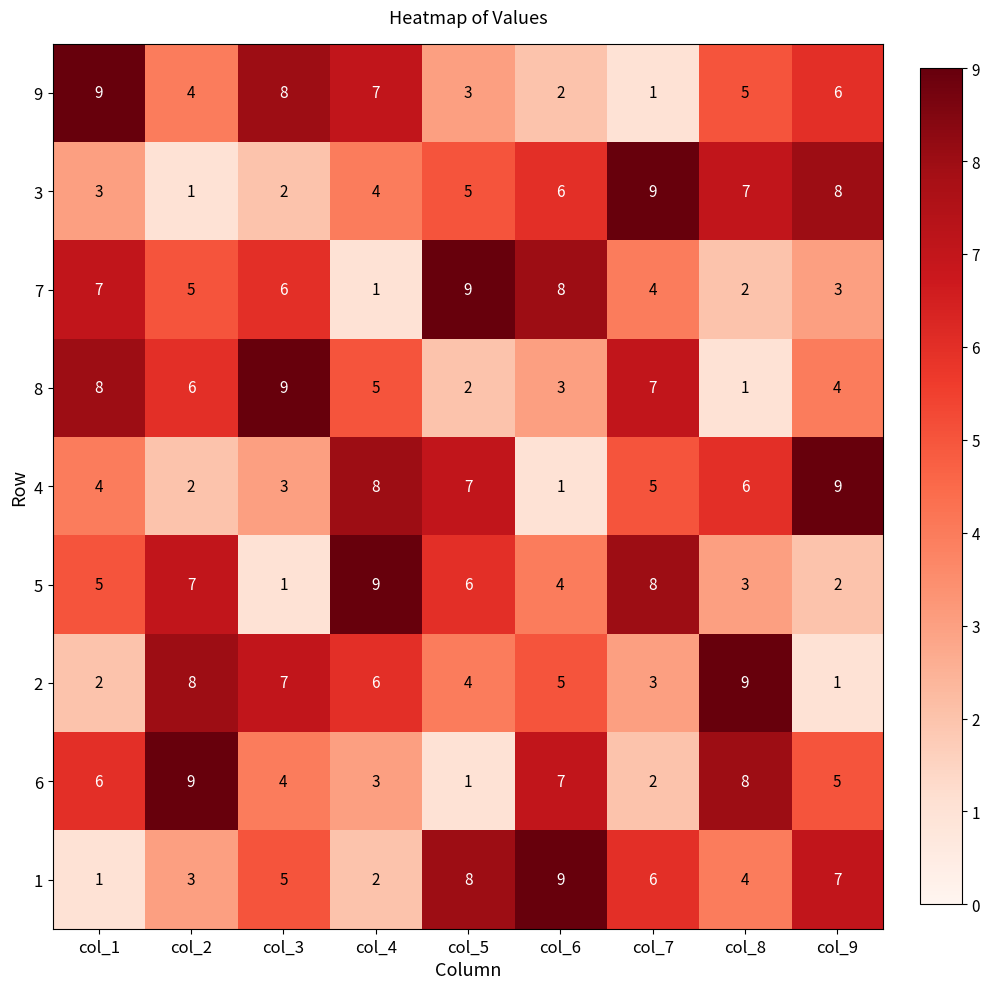

What is the approximate value of 5 at col_2?

7